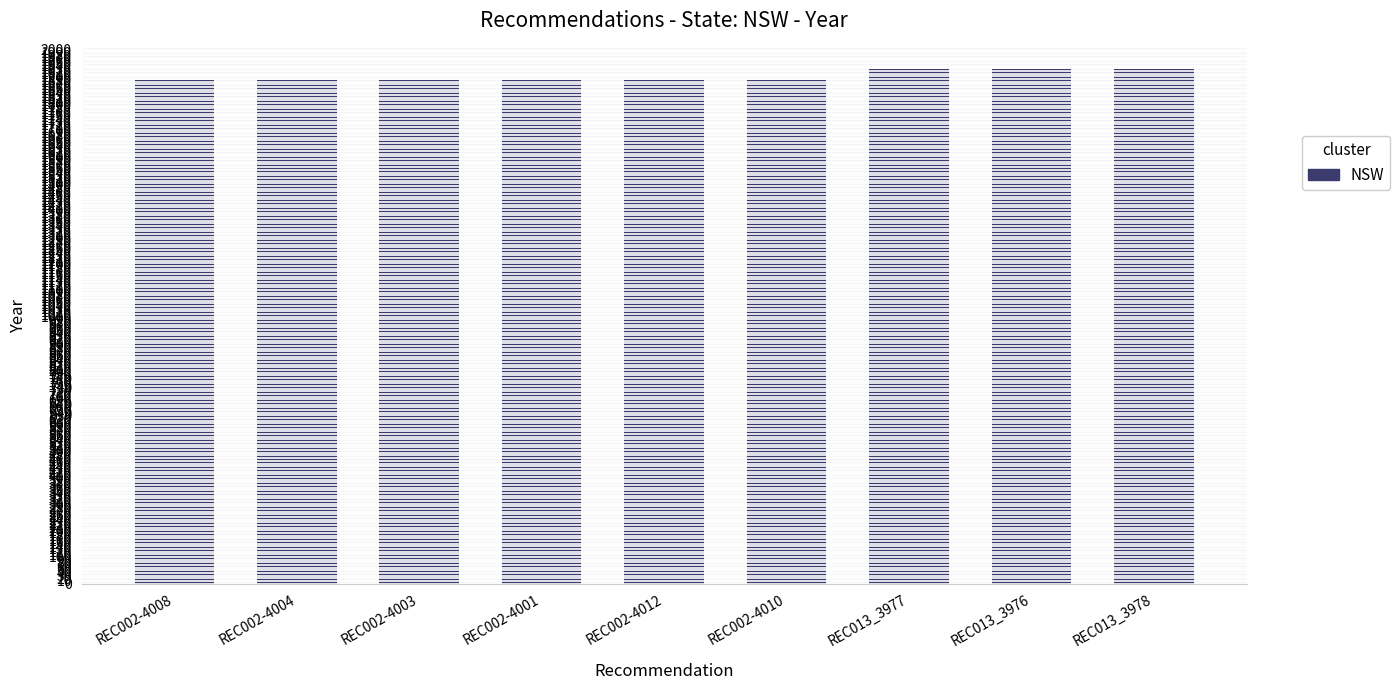

Read the value at REC002-4010, to the nearest 5.

1885